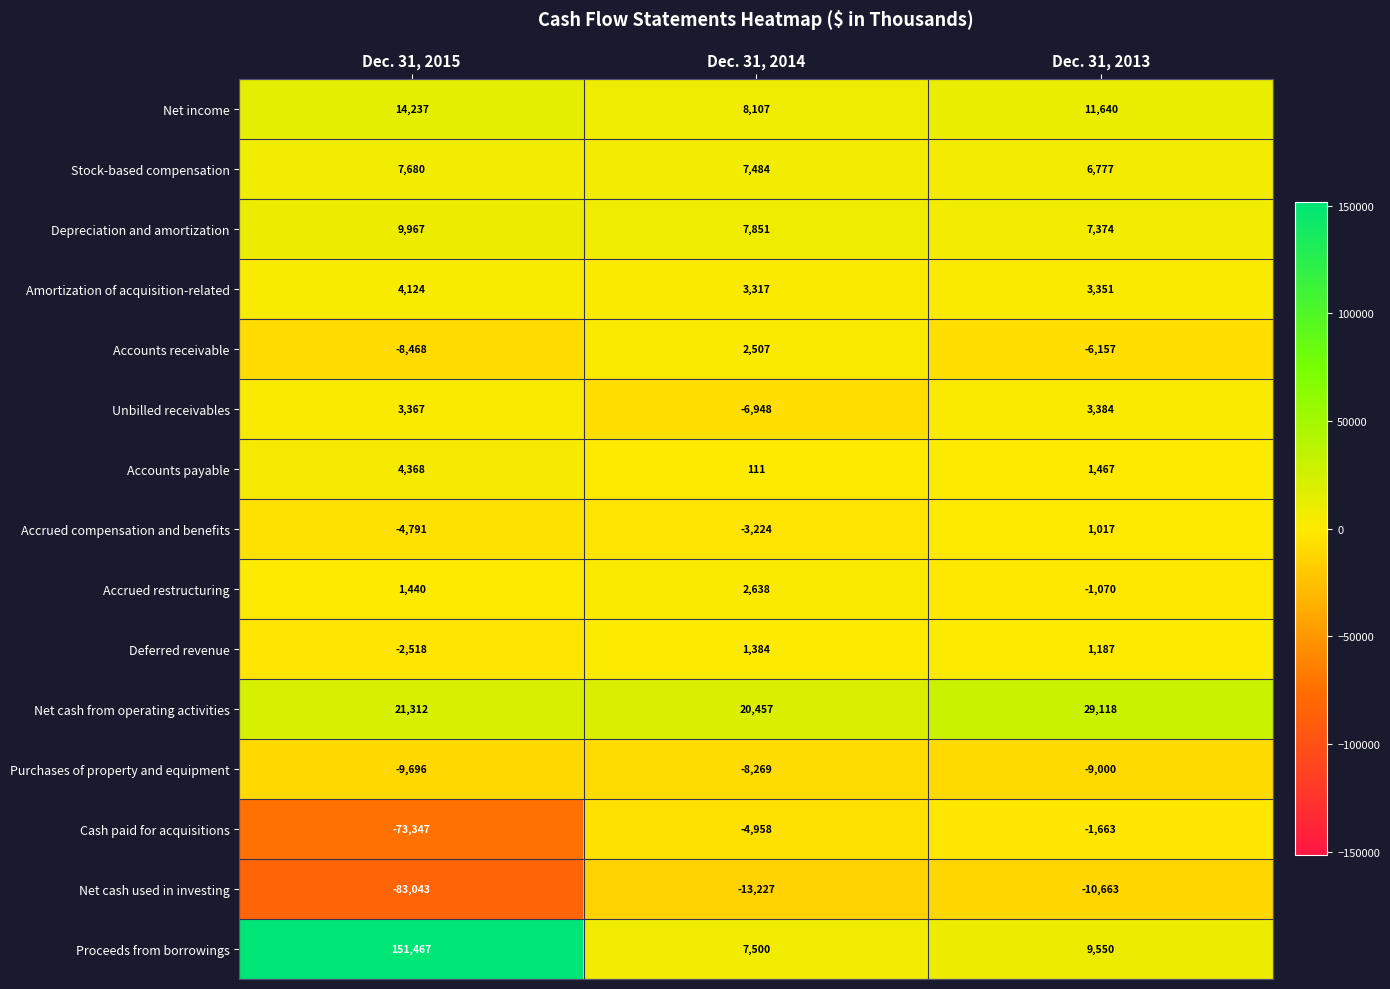

What is the difference between the highest and lowest values at Dec. 31, 2014?

33684